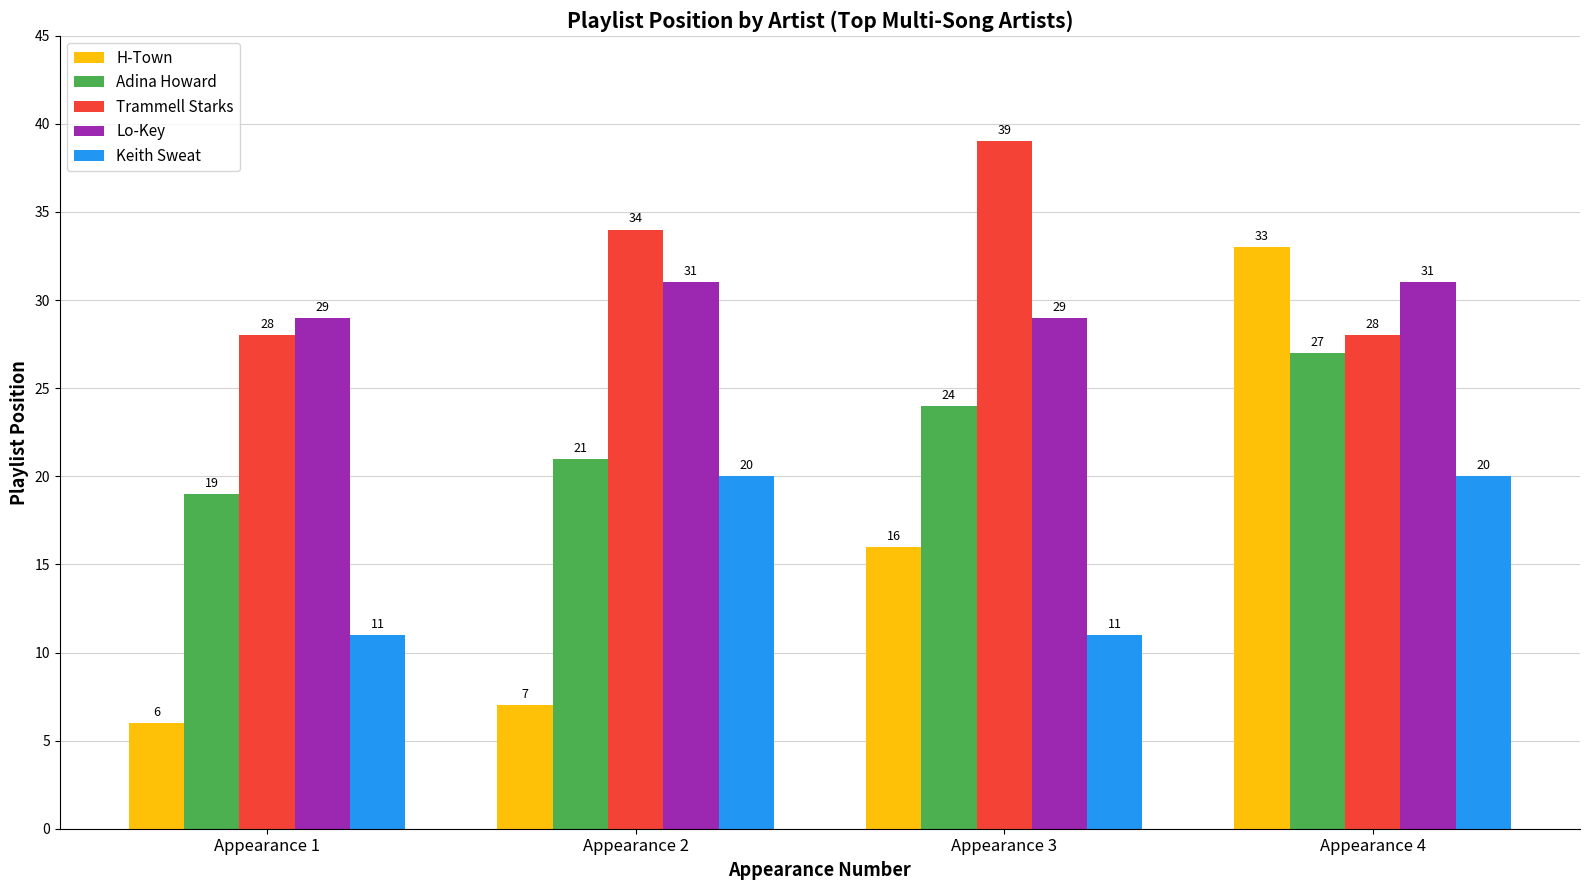

What is the smallest value displayed?

6